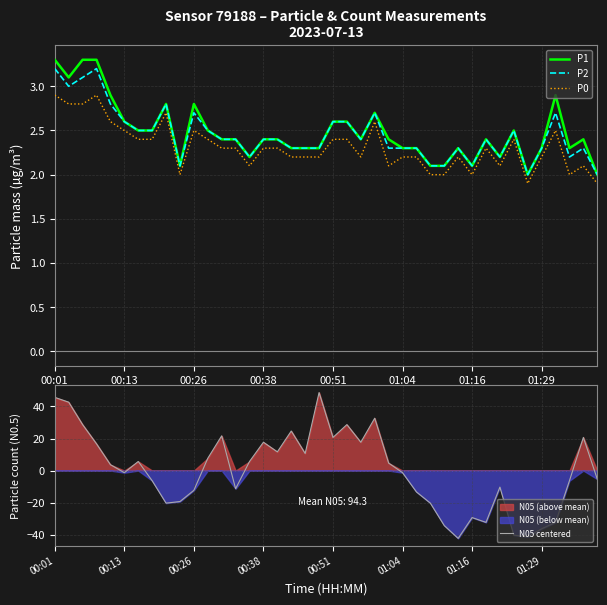

What is the maximum value for P1?

3.3